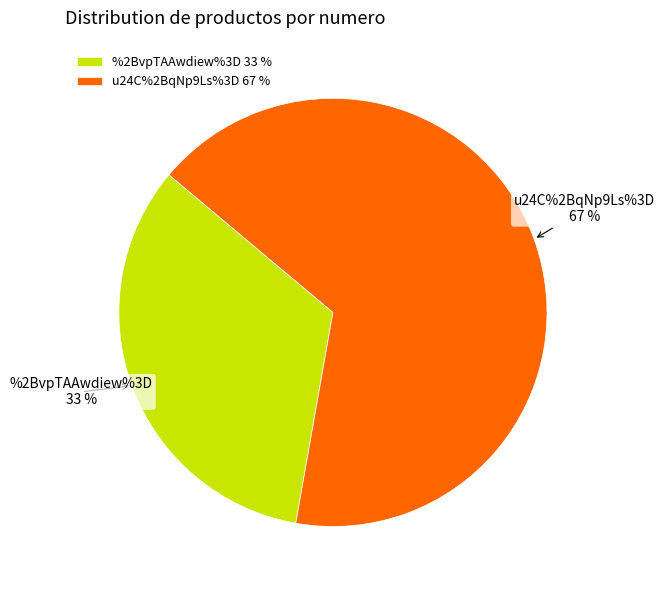

Rank the categories by value from highest to lowest.

u24C%2BqNp9Ls%3D, %2BvpTAAwdiew%3D